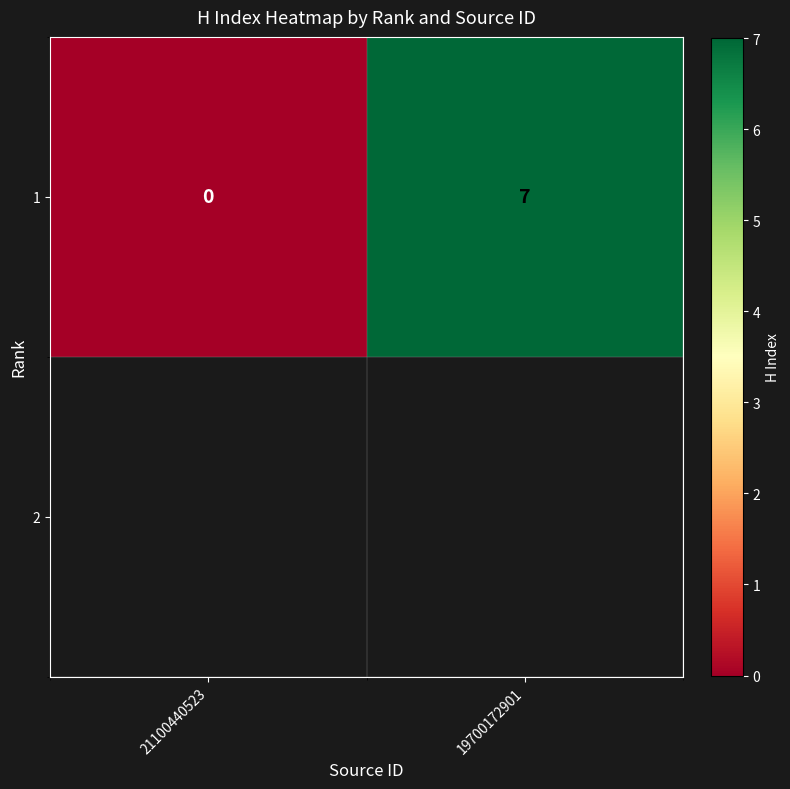

What is the sum of the values at 19700172901 and 21100440523?

7